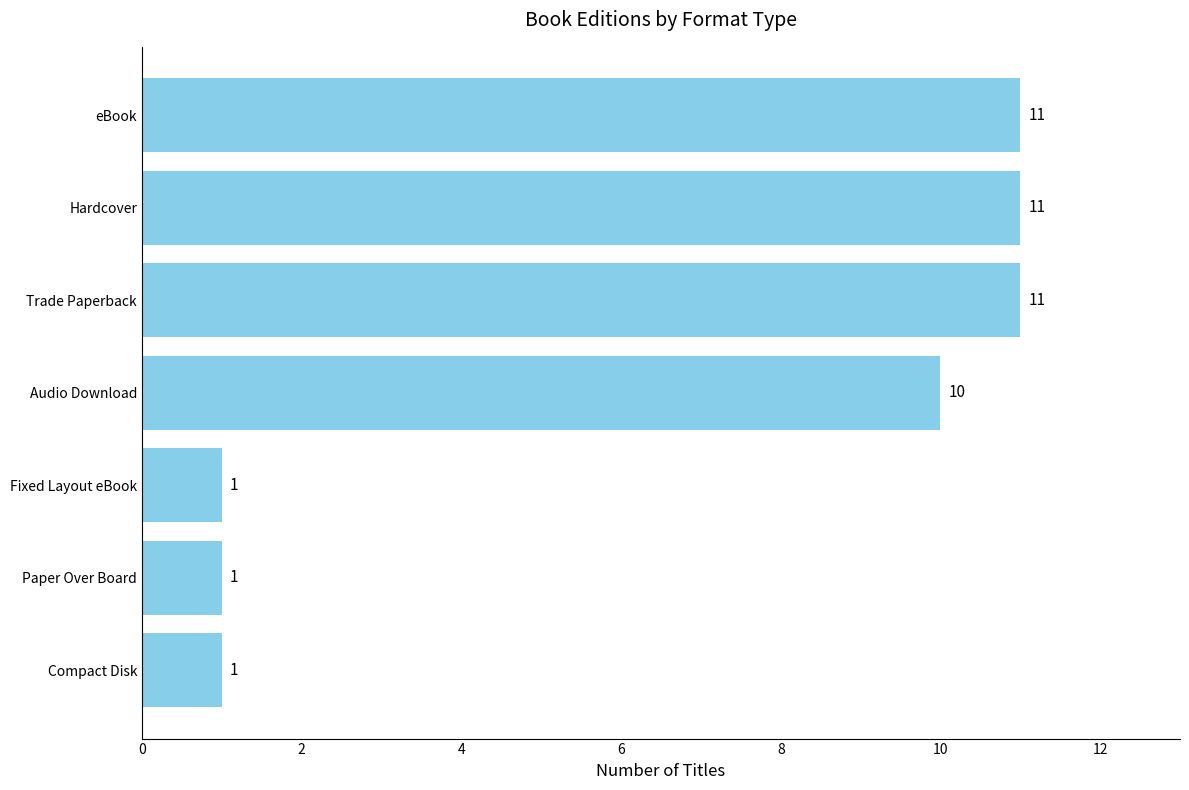

What is the sum of all values?

46